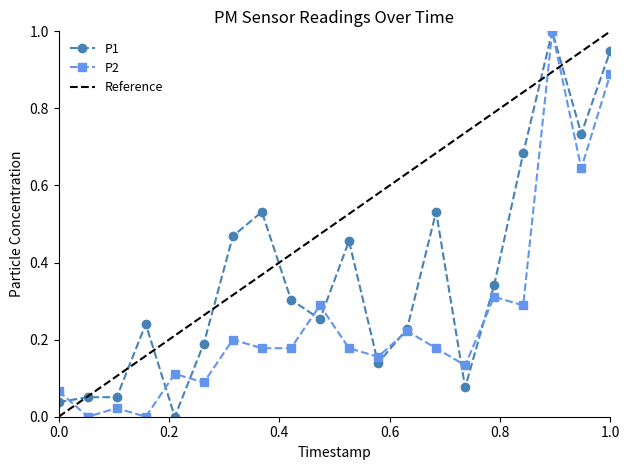

True or false: P1 and P2 intersect in this chart.

True